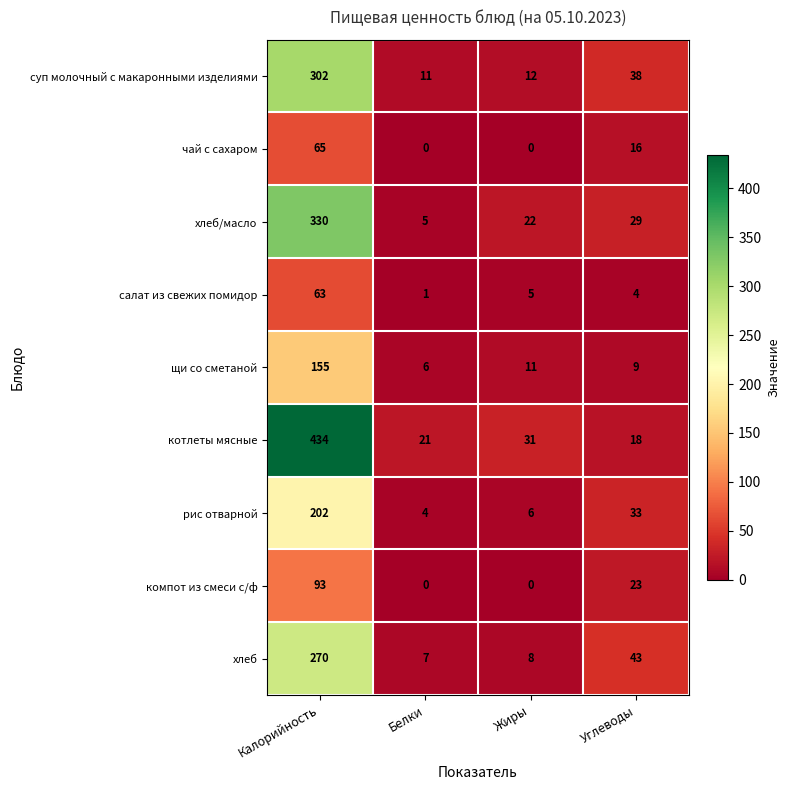

What is the maximum value shown in the chart?

434